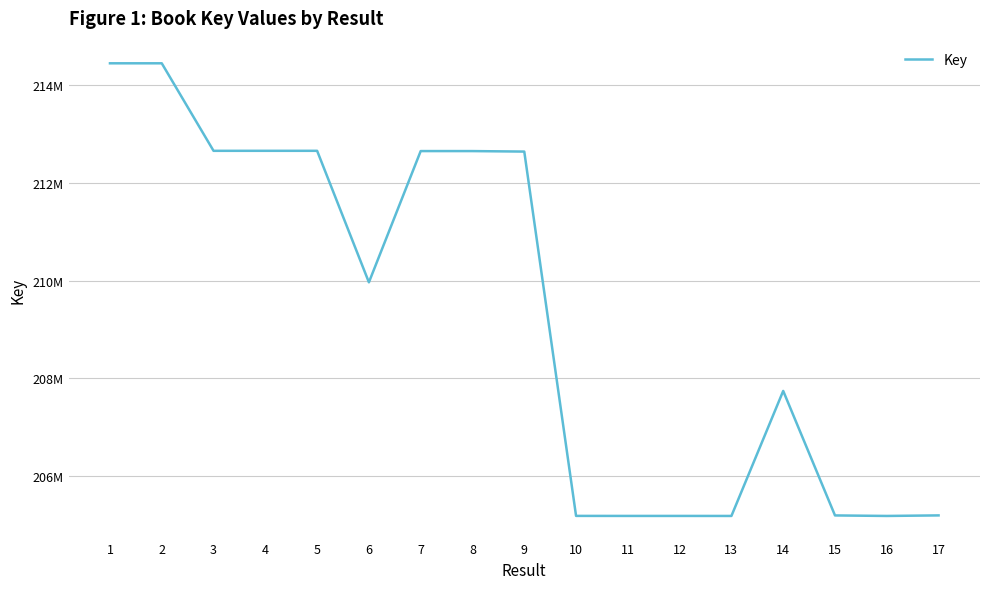

The chart shows a value of 205198661 at 15. True or false?

True